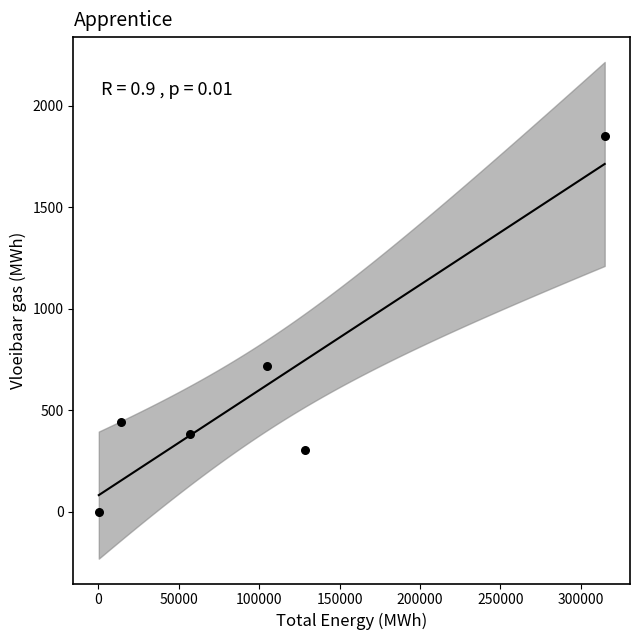

What Y value in the scatter plot is closest to 925?

716.8